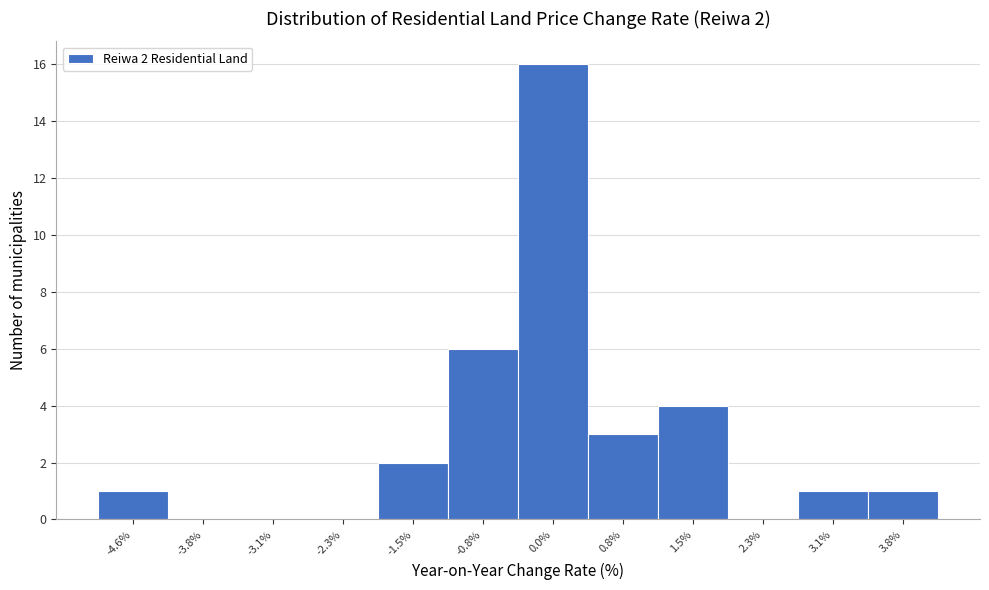

Reading left to right, transcribe all the data shown in this chart.

-4.6%=1	-3.8%=0	-3.1%=0	-2.3%=0	-1.5%=2	-0.8%=6	0.0%=16	0.8%=3	1.5%=4	2.3%=0	3.1%=1	3.8%=1